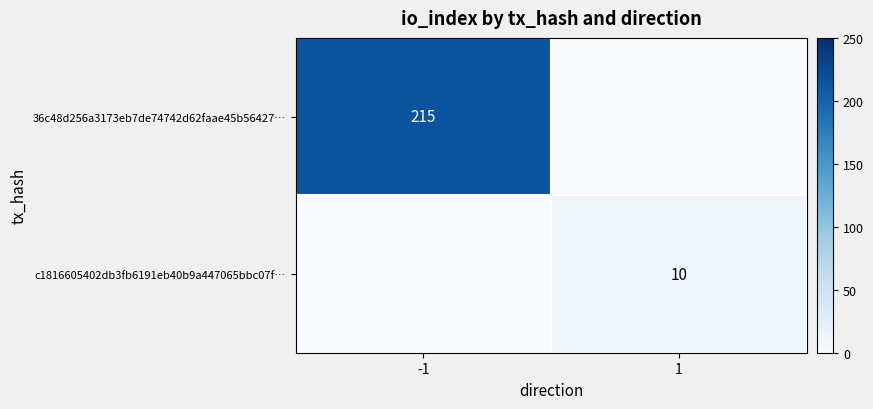

Is it true that 36c48d256a3173eb7de74742d62faae45b56427… equals 376 at -1?

False